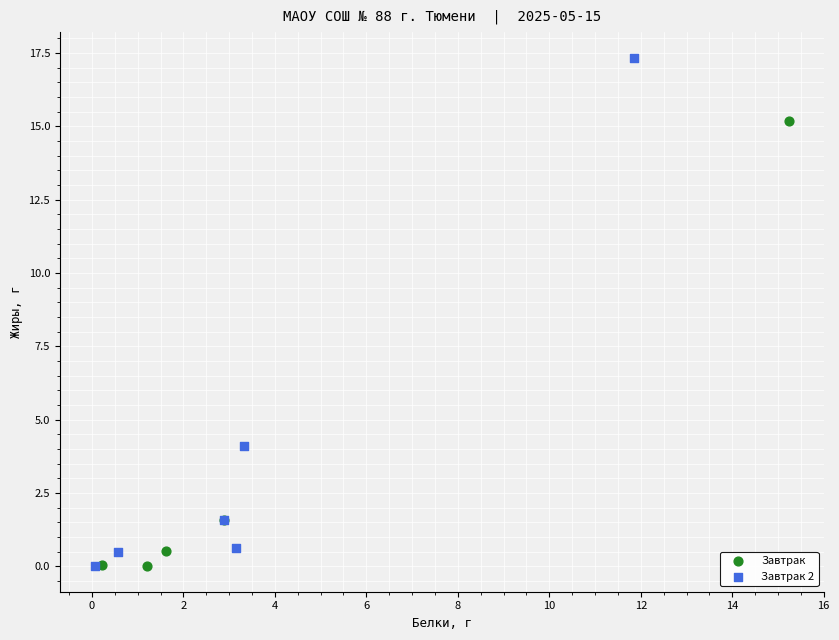

Which series has the widest spread of Y values?

Завтрак 2